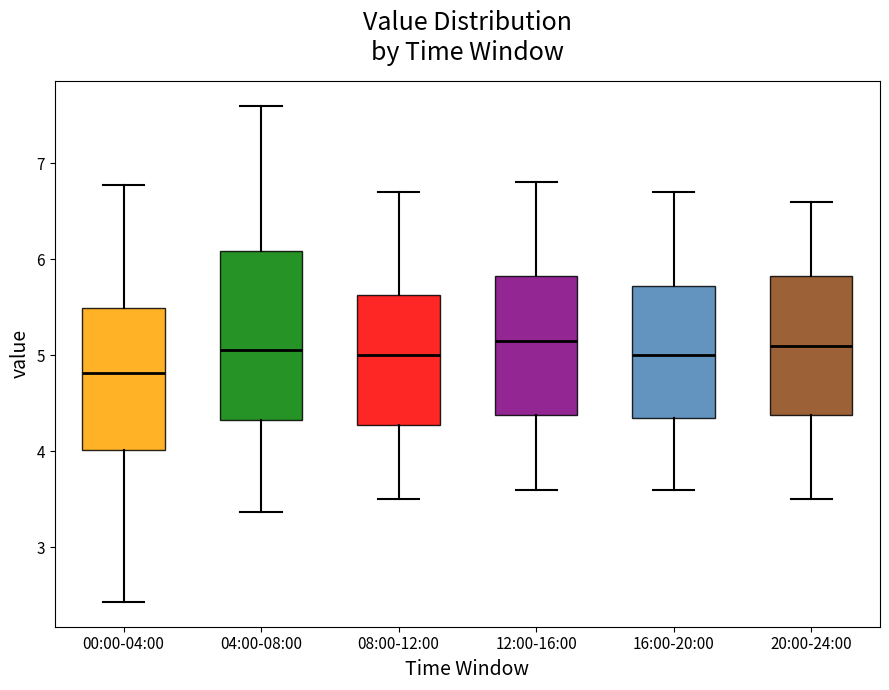

Reading left to right, transcribe this box plot: for each box, give where its median line is, the range the box spans, and where its two whiskers end, as read against the y-axis. The values are not printed on the chart, so give them approximately, as read against the axis.

00:00-04:00: median 4.8, box 4.0 to 5.5, whiskers 2.4 to 6.8
04:00-08:00: median 5.1, box 4.3 to 6.1, whiskers 3.4 to 7.6
08:00-12:00: median 5.0, box 4.3 to 5.6, whiskers 3.5 to 6.7
12:00-16:00: median 5.2, box 4.4 to 5.8, whiskers 3.6 to 6.8
16:00-20:00: median 5.0, box 4.4 to 5.7, whiskers 3.6 to 6.7
20:00-24:00: median 5.1, box 4.4 to 5.8, whiskers 3.5 to 6.6